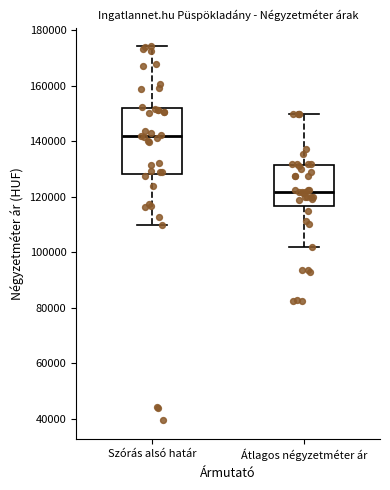

Which box is the tallest, from its lower edge to its upper edge?

Szórás alsó határ